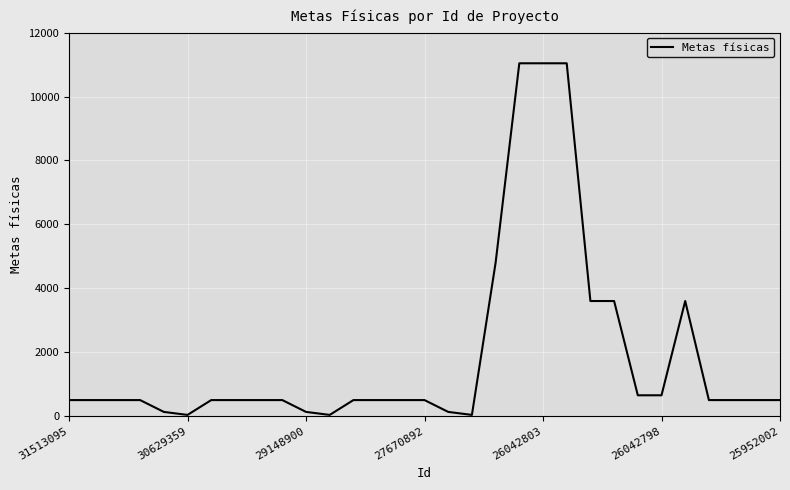

Does the chart have visible grid lines?

Yes